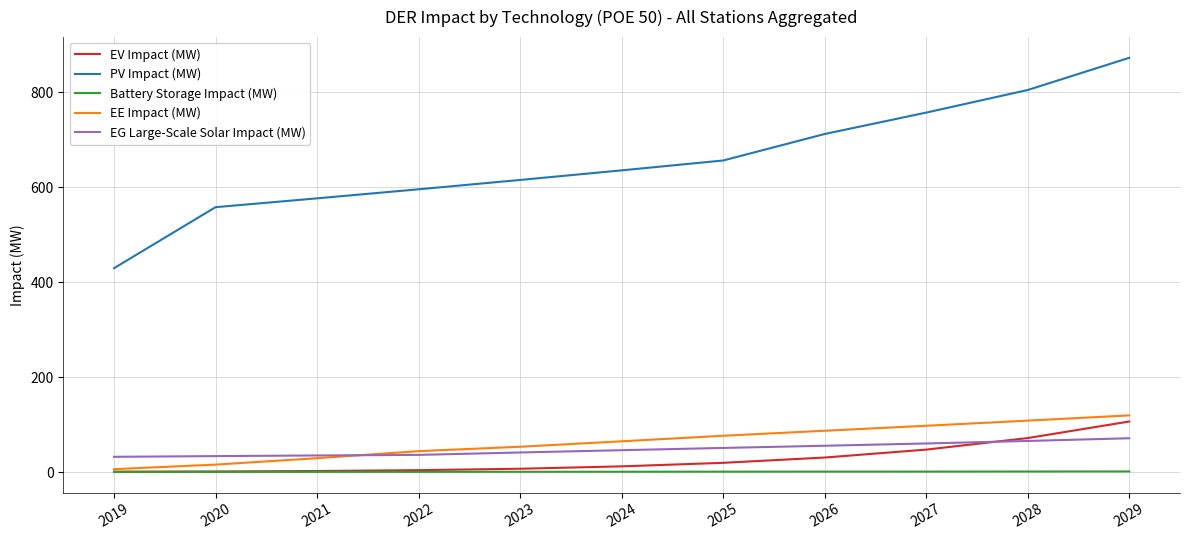

The value of EG Large-Scale Solar Impact (MW) at 2021 is 35.0. True or false?

True